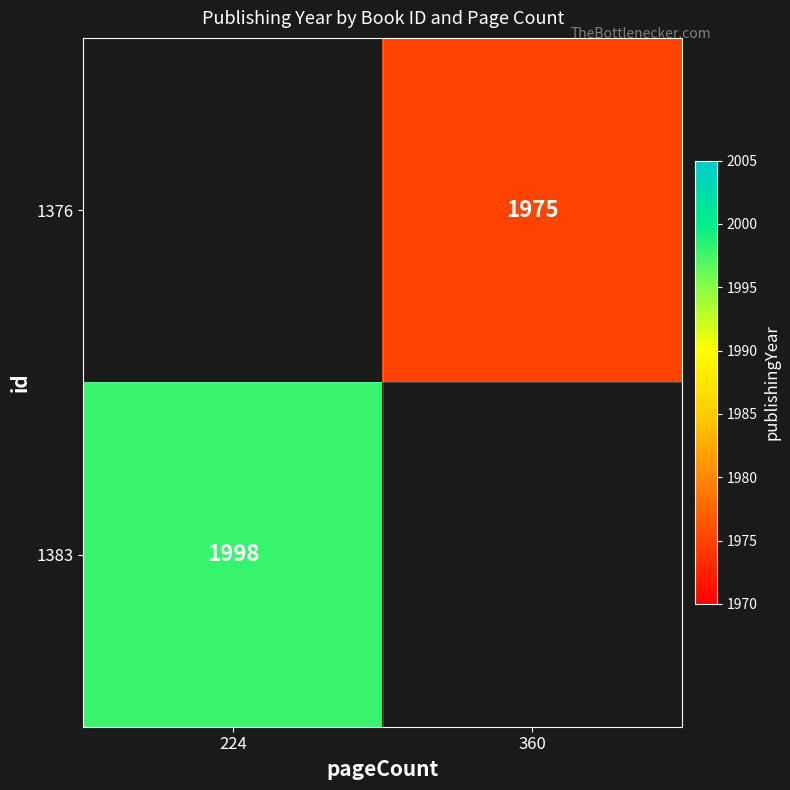

Is the value of 1376 at 360 greater than the value of 1383 at 224?

No